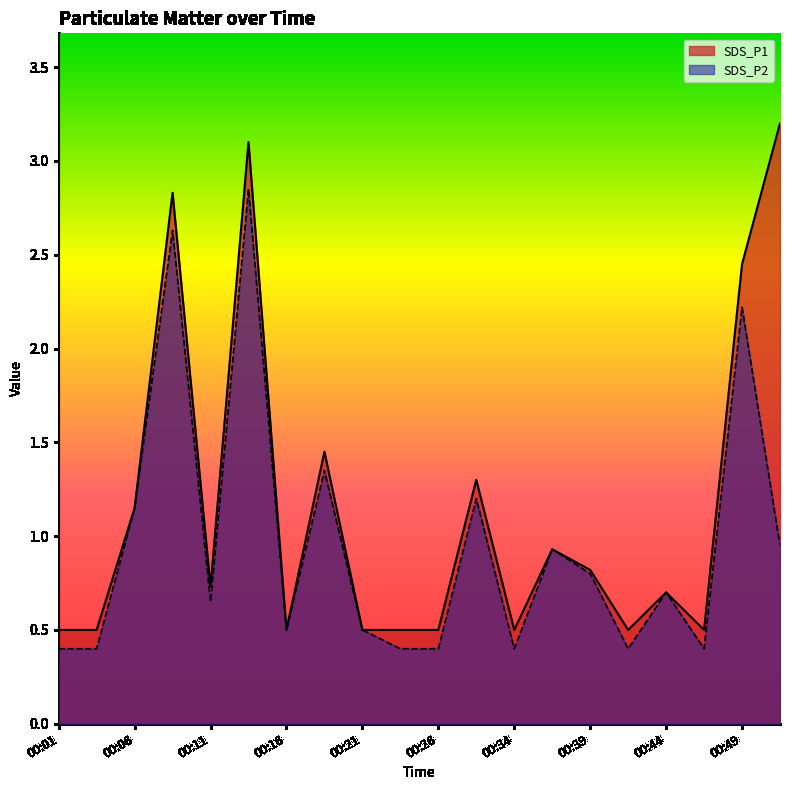

At which category is the sum across all series the highest?

00:14